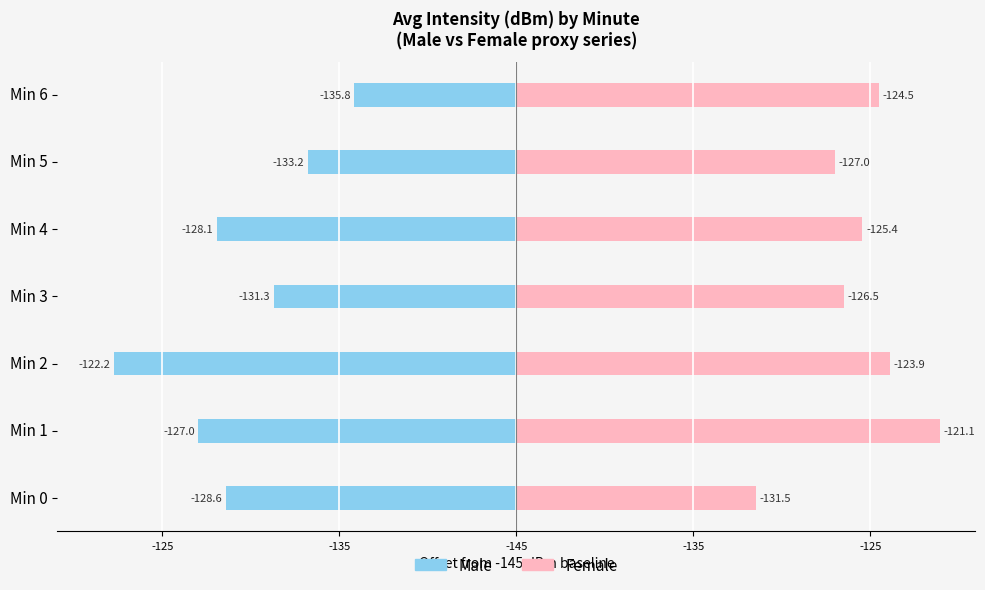

Does the chart contain any negative values?

Yes